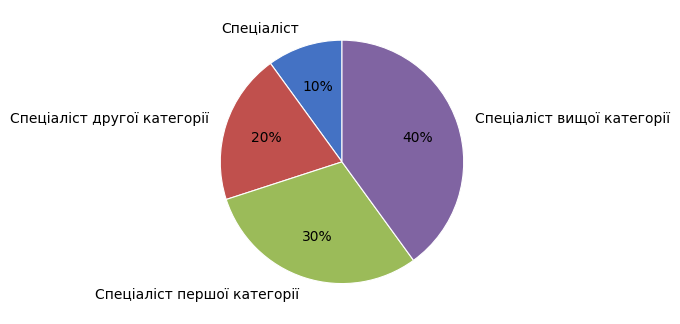

How many segments does this pie chart have?

4